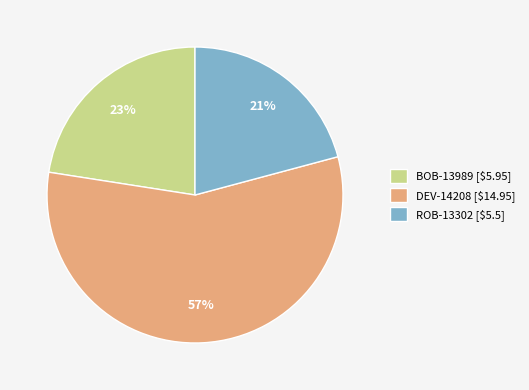

Which category accounts for the majority?

DEV-14208